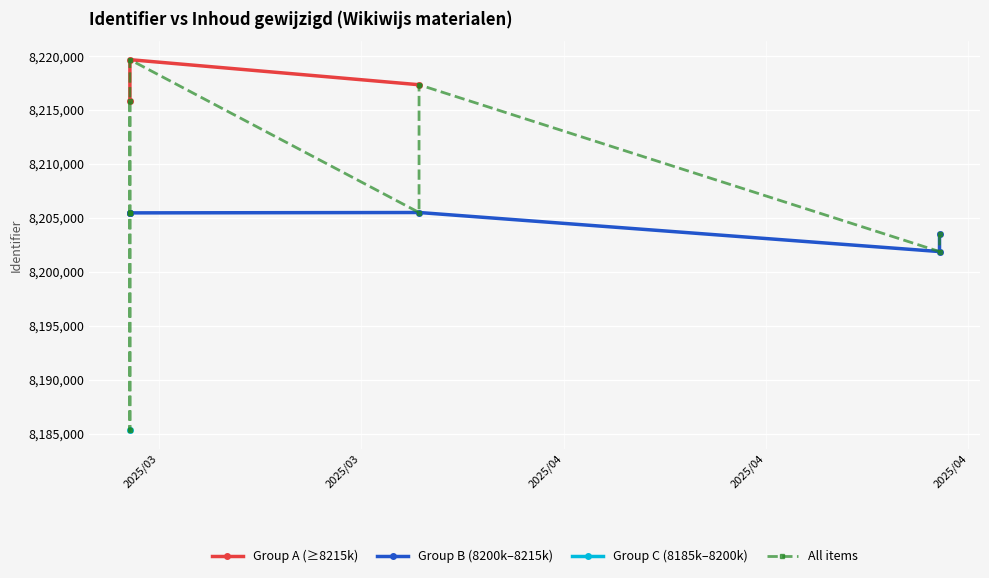

How many points are higher than both their immediate neighbors (excluding endpoints)?

3